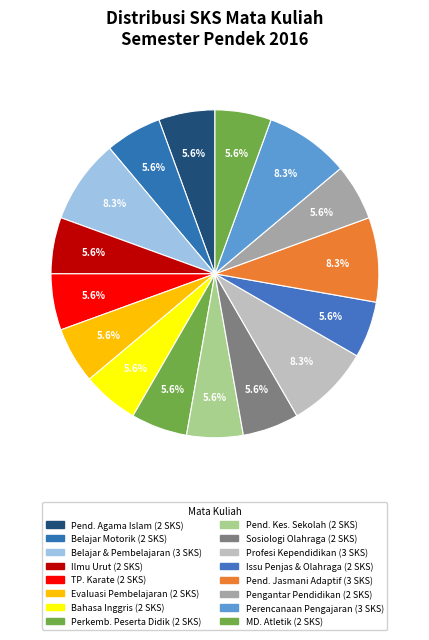

How many slices are in this pie chart?

16